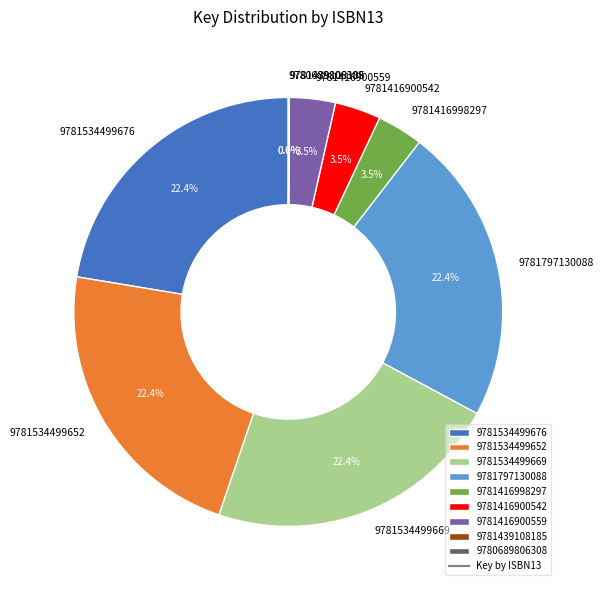

To the nearest percent, what is the difference between the 9781416900542 and 9781534499652 slice percentages?

19%